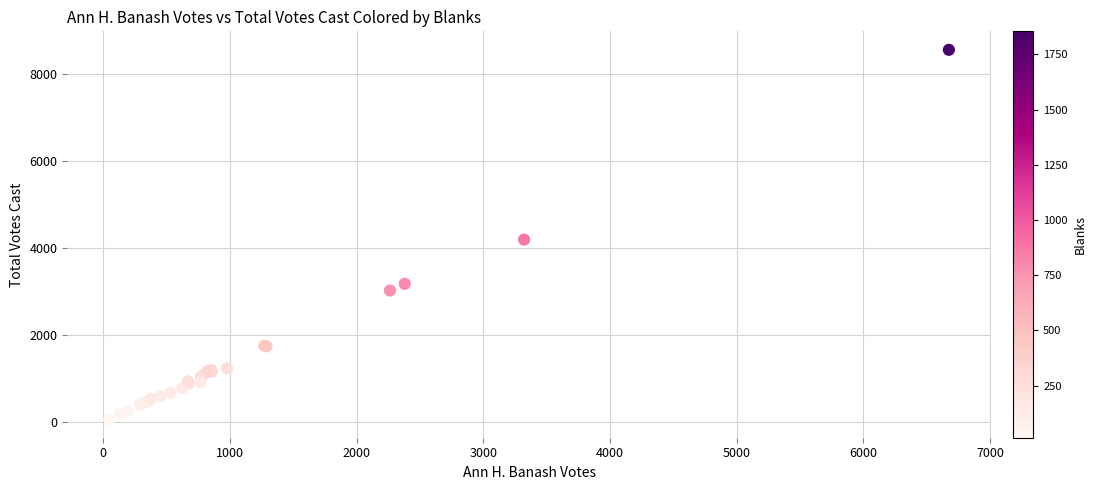

What Y value in the scatter plot is closest to 4314?

4198